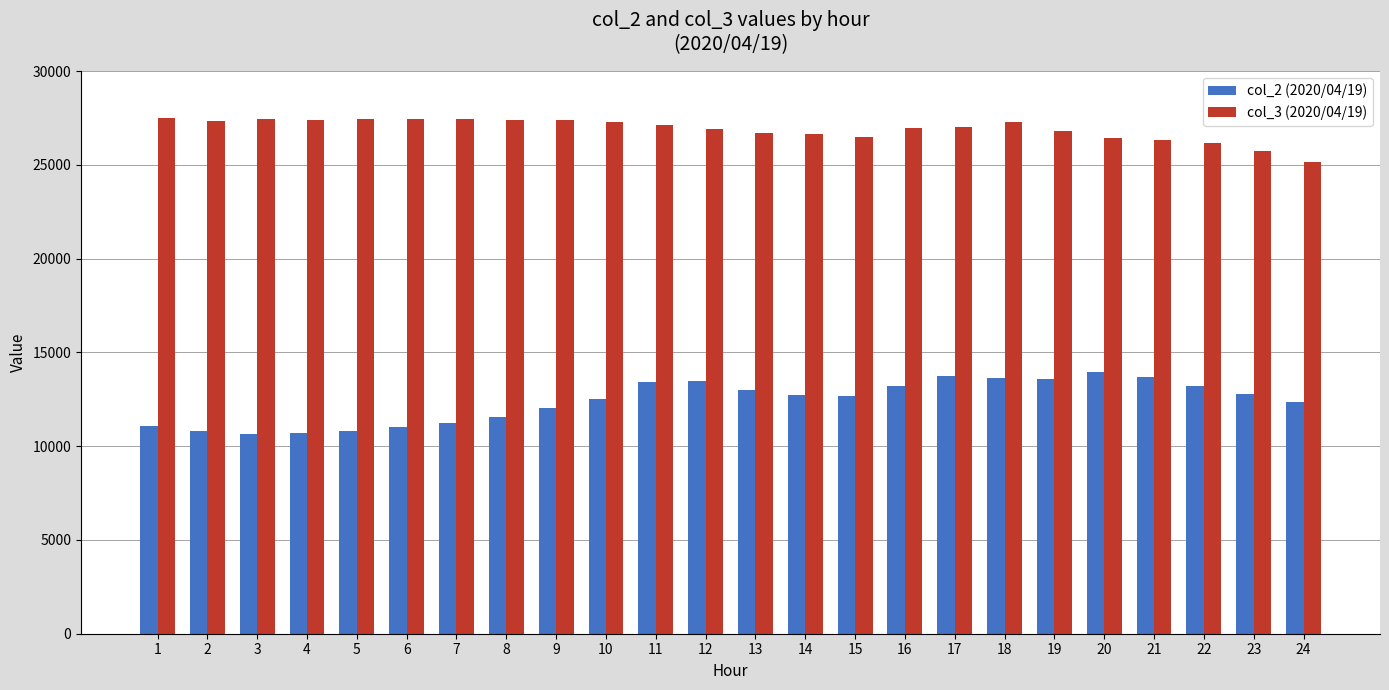

What is the value of the col_3 (2020/04/19) bar at the 6th from the left?

27453